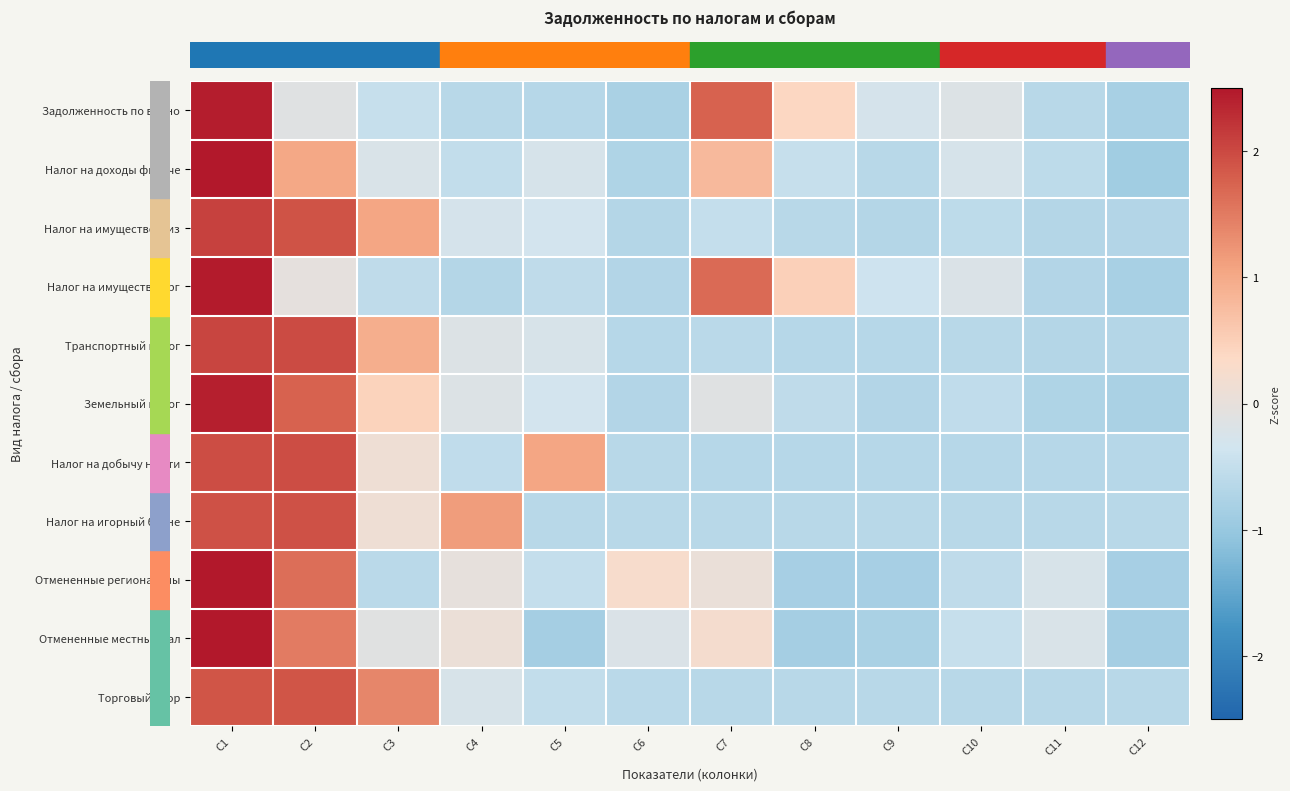

How many categories are shown in the chart?

12